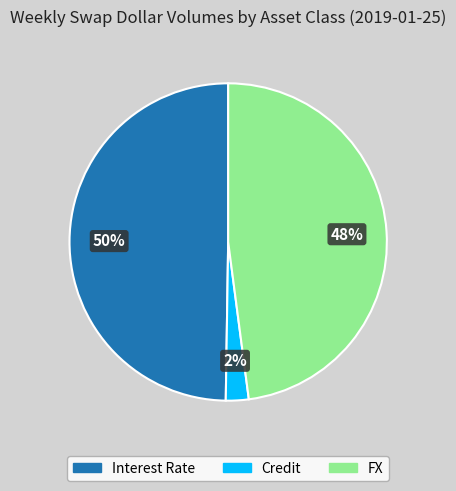

What is the ratio of the value at Interest Rate to the value at FX?

1.0